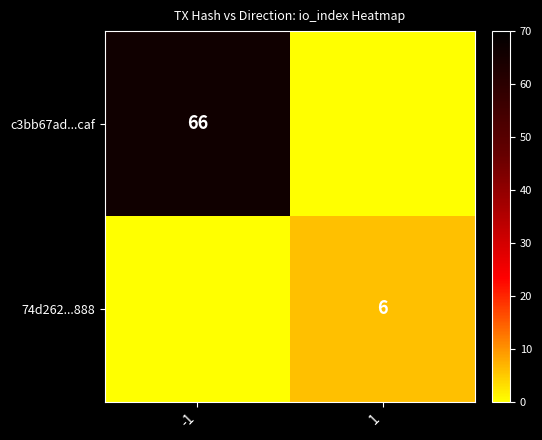

Which has a higher value, 1 or -1?

-1